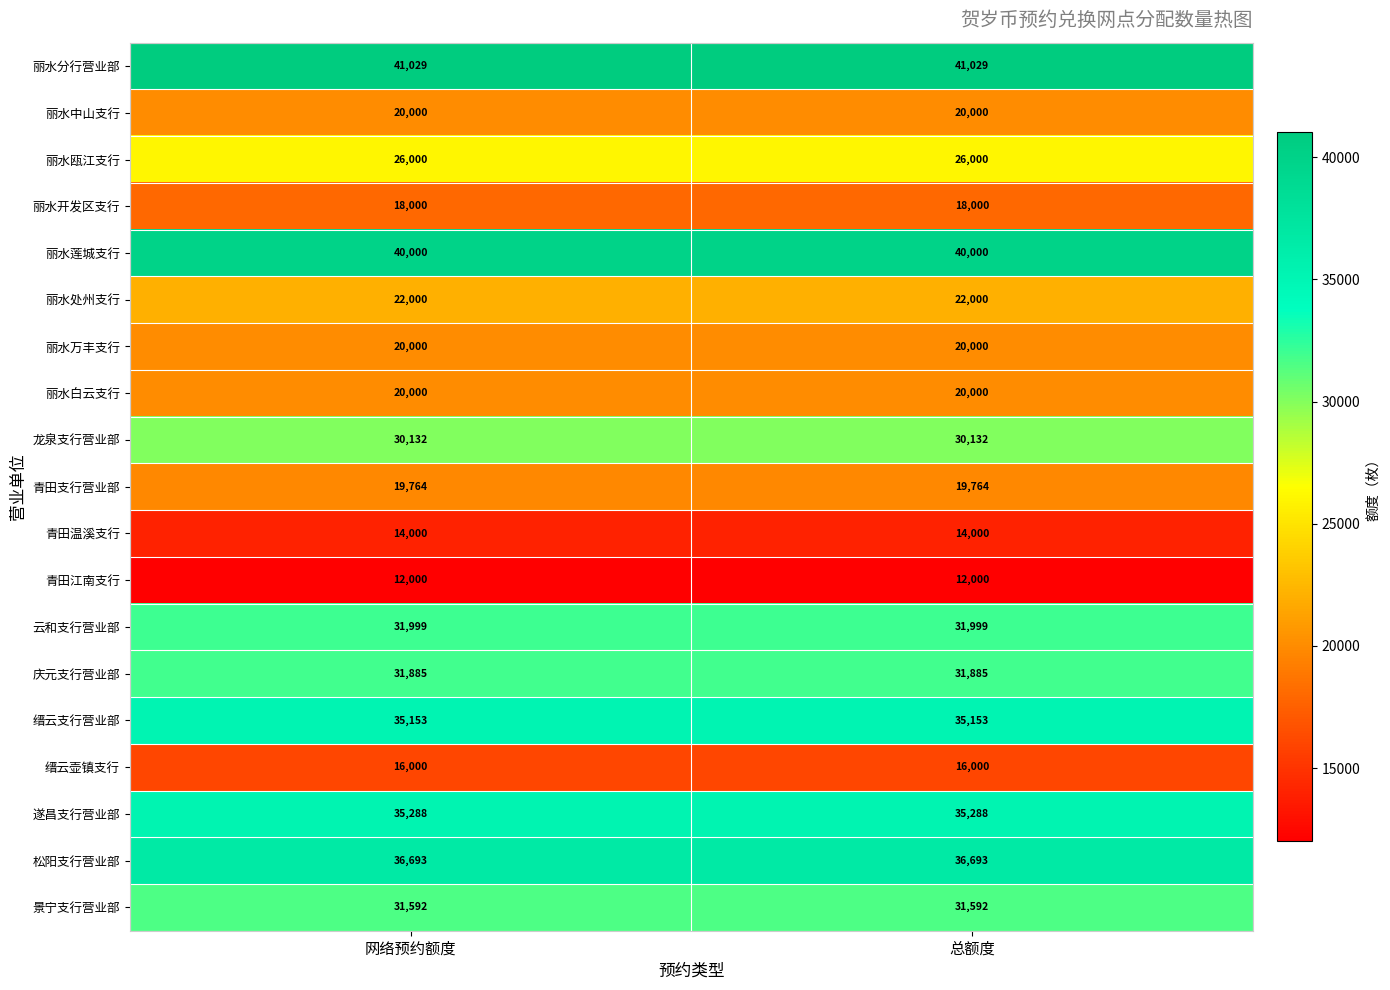

What is the total value across all series at 总额度?

501535